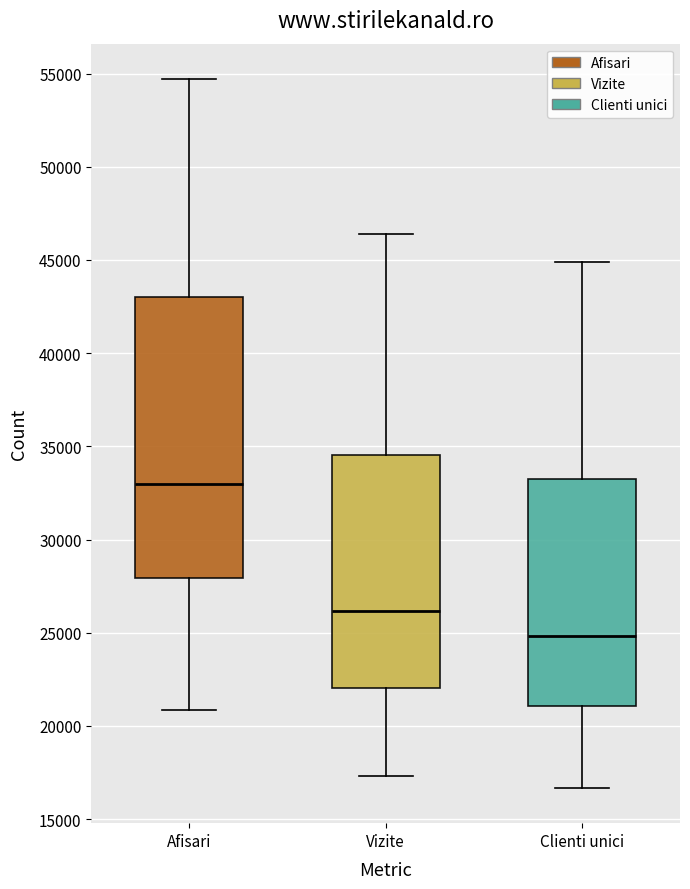

Which box is the tallest, from its lower edge to its upper edge?

Afisari